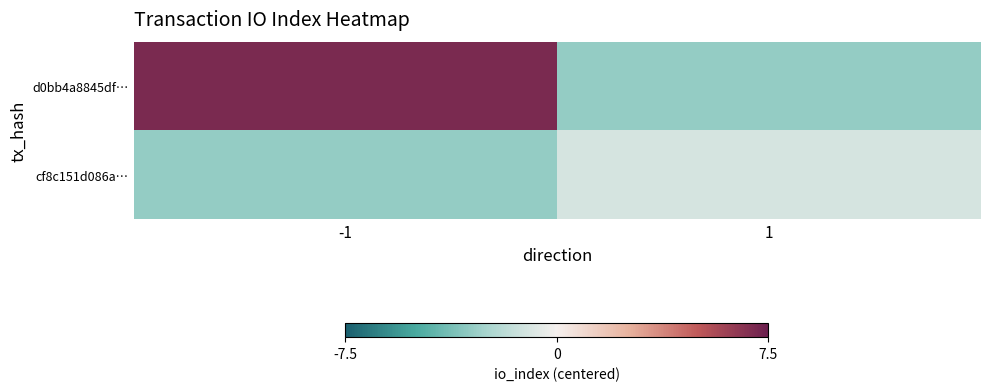

Which has a higher value, -1 or 1?

-1